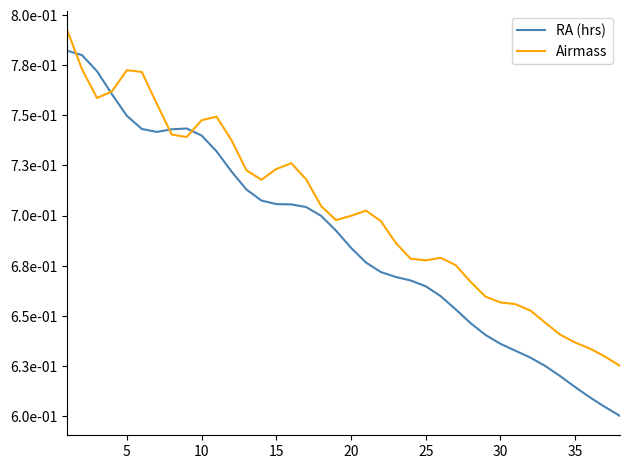

What is the average value of the Airmass series?

0.7